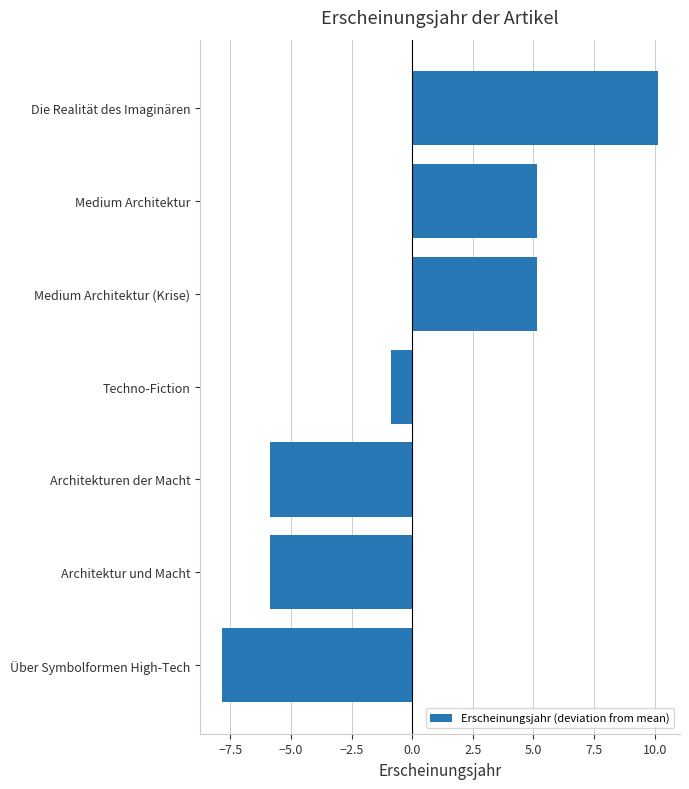

How many data points are less than 0?

4